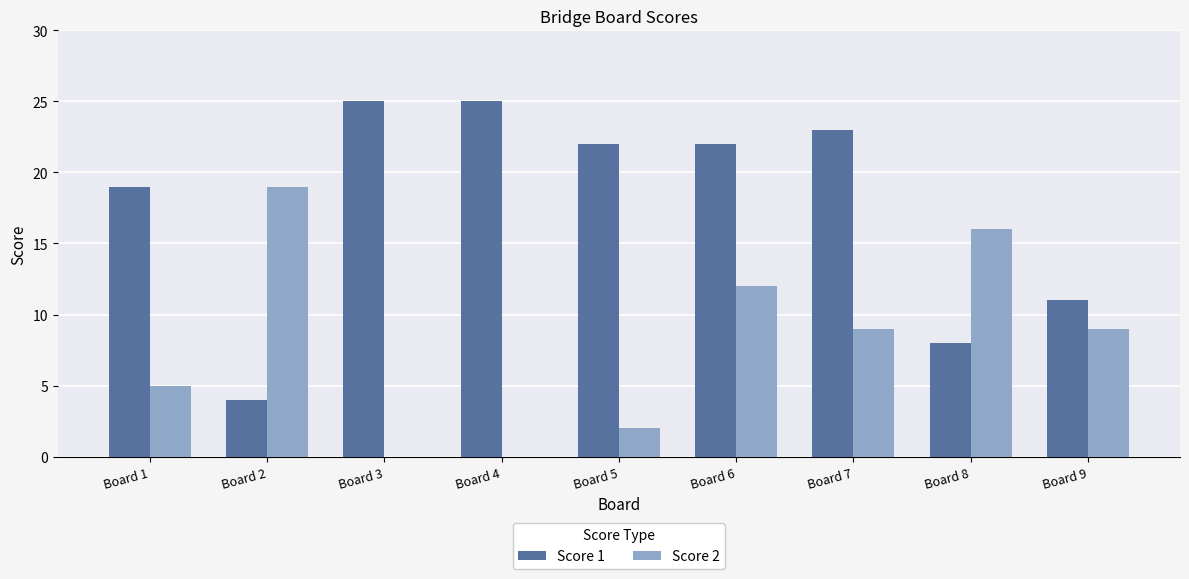

Where does the Score 2 series first go above 9?

Board 2